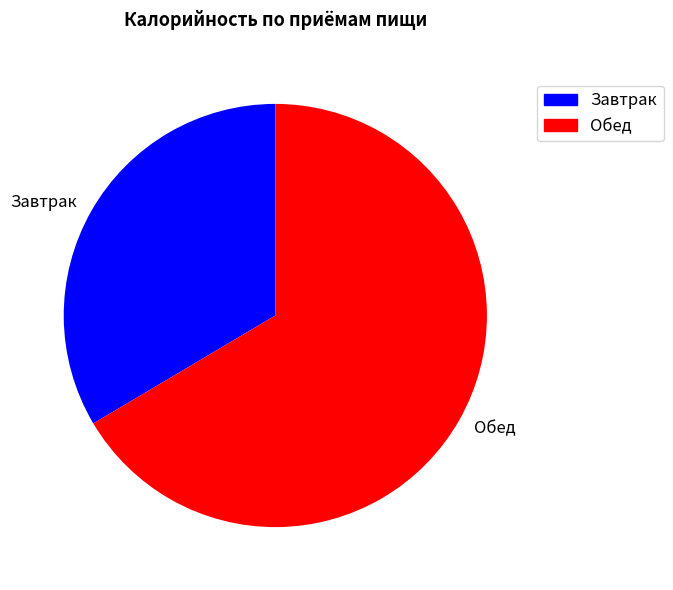

Combined, do Обед and Завтрак account for over 50%?

Yes